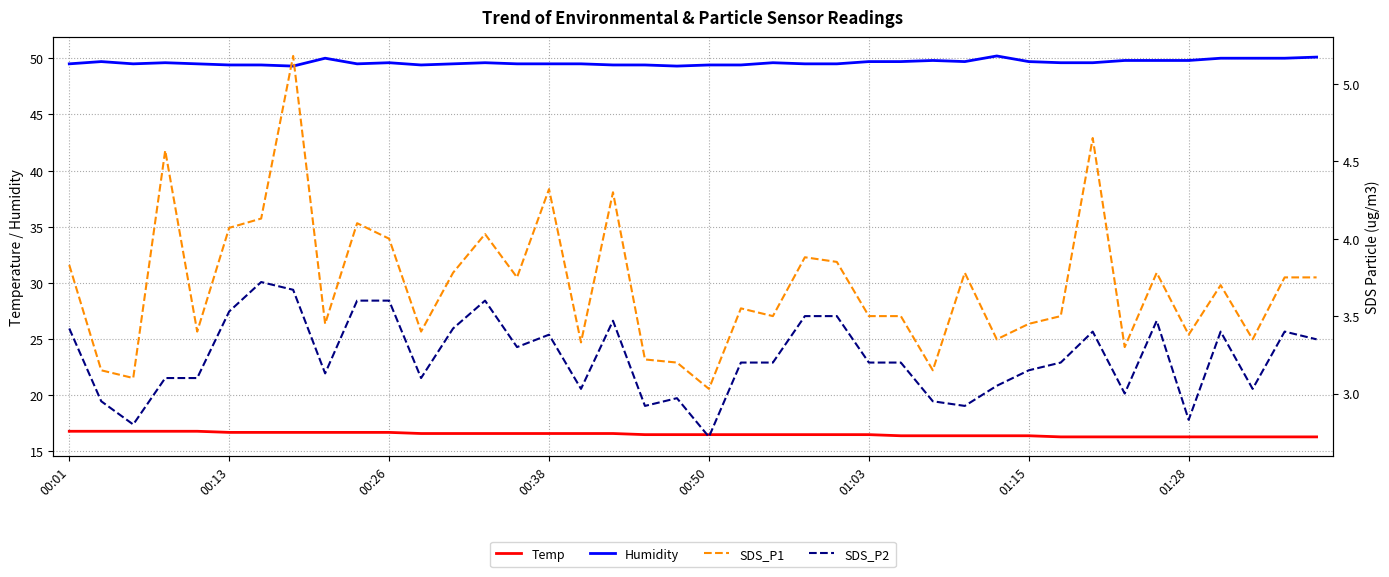

Is it true that SDS_P1 equals 3.9 at 23?

True